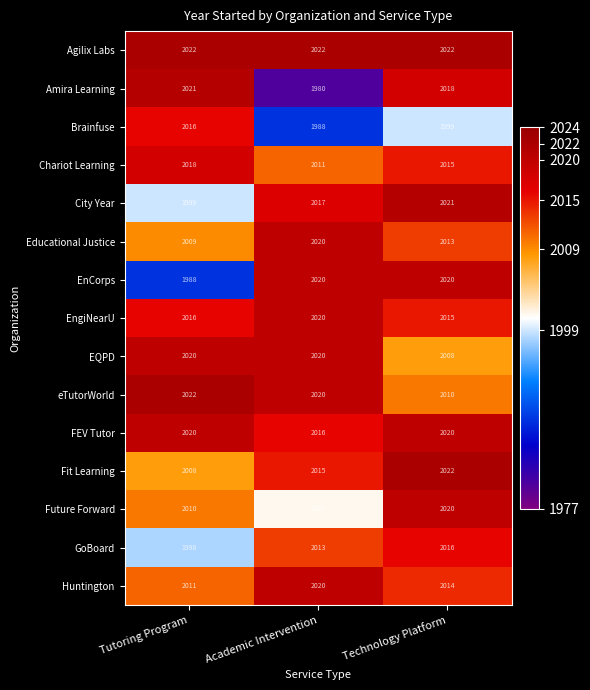

The value of GoBoard at Tutoring Program is 1998. True or false?

True